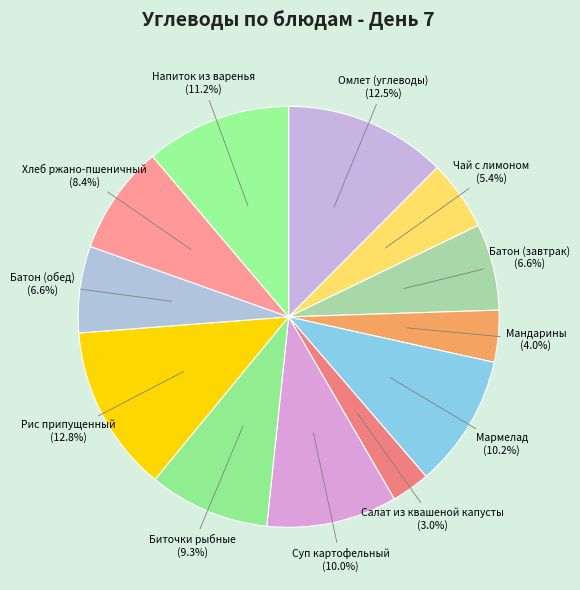

To the nearest percent, what is the average slice percentage?

8%